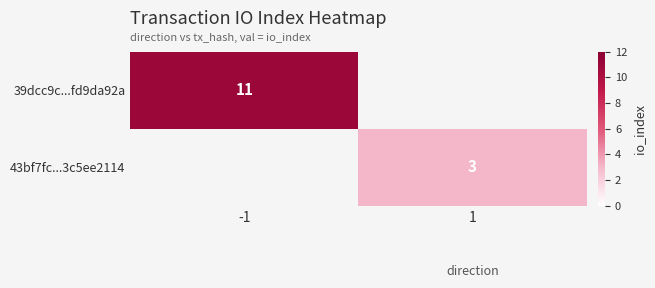

Is it true that 43bf7fc...3c5ee2114 equals 2 at 1?

False